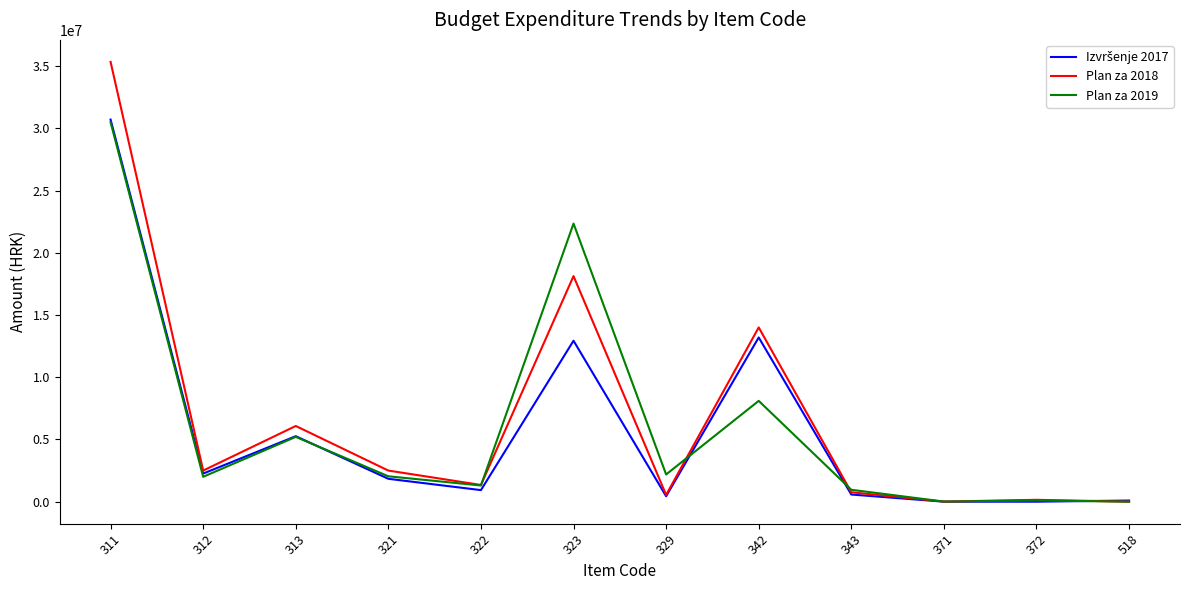

The value of Plan za 2019 at 323 is 22344000.0. True or false?

True